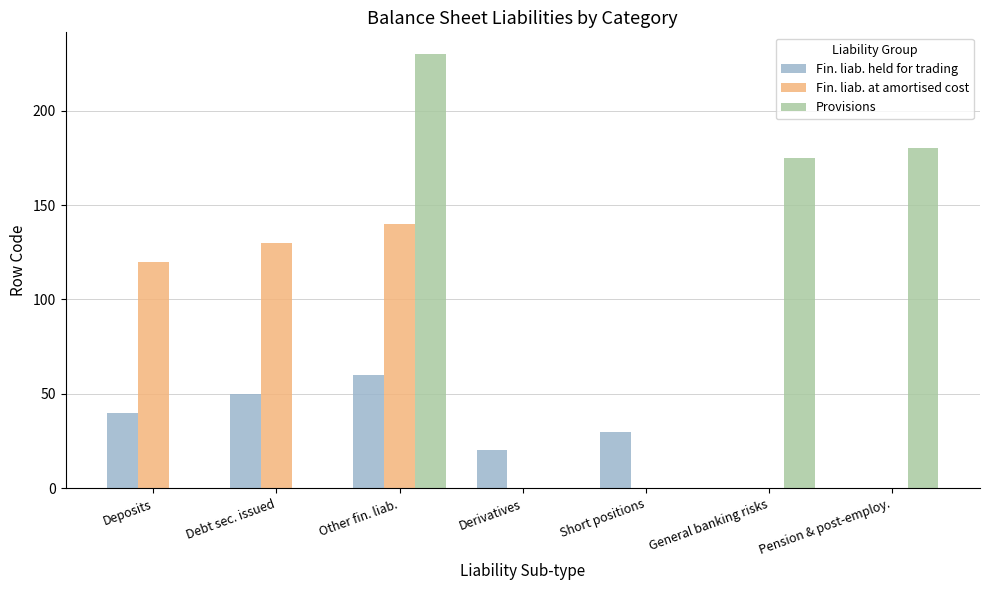

Which series changed the most between Short positions and General banking risks?

Provisions